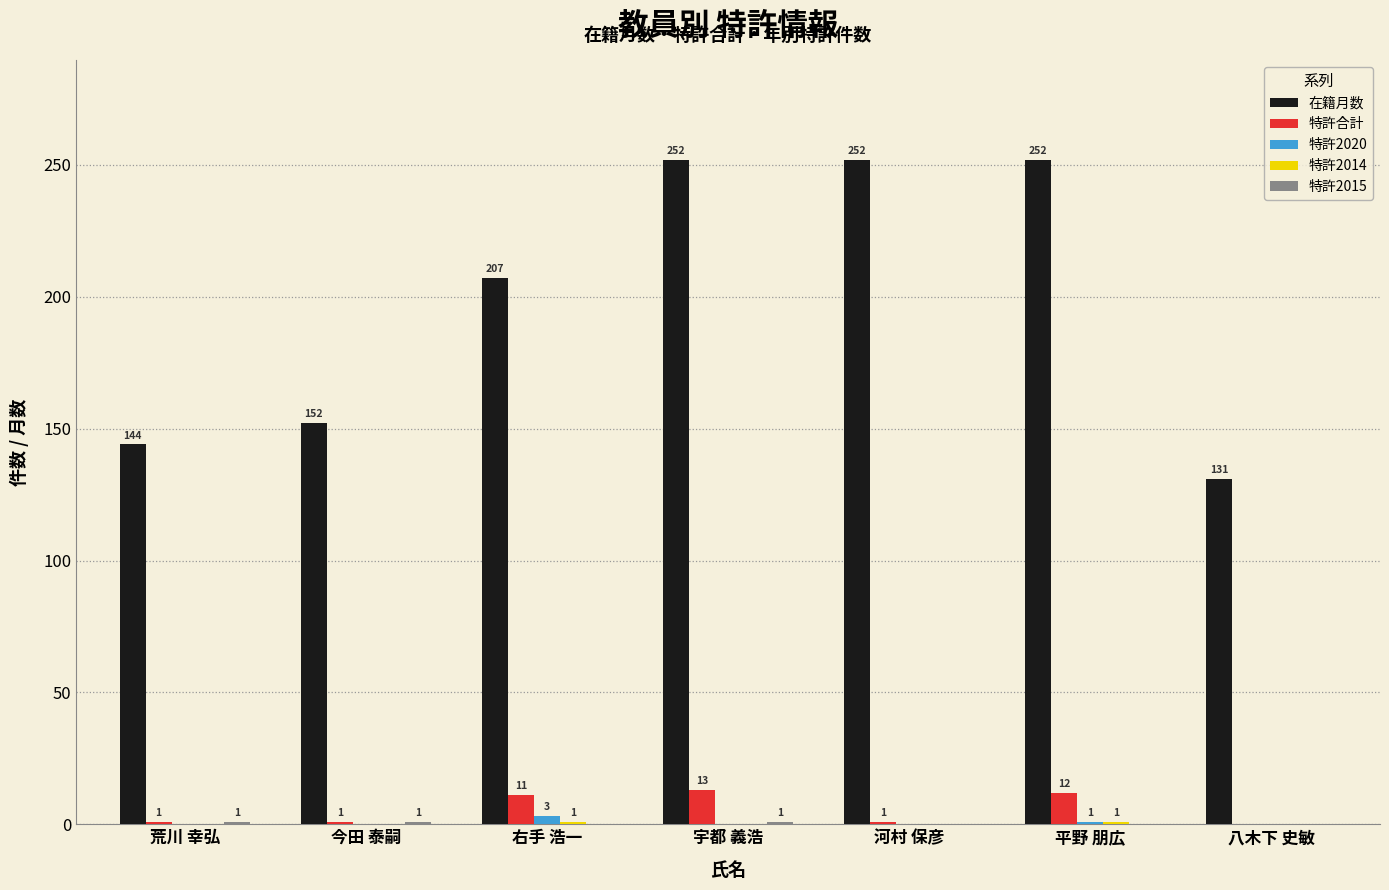

Is it true that 特許合計 equals 23 at 宇都 義浩?

False